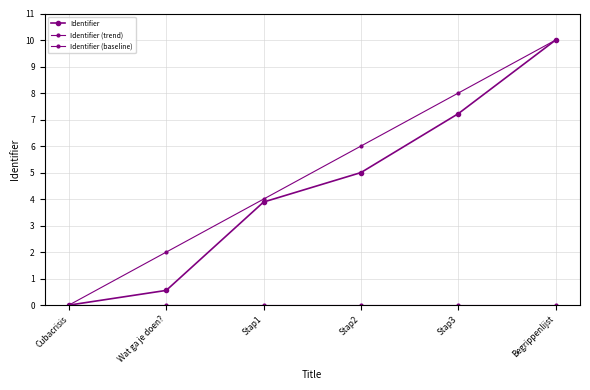

List the series in order of their peak value, lowest first.

Identifier (baseline), Identifier, Identifier (trend)